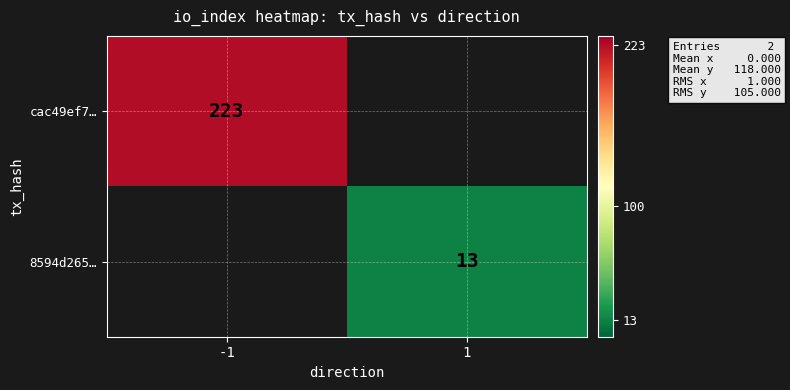

The 8594d265… series shows 4.1 at 1. True or false?

False